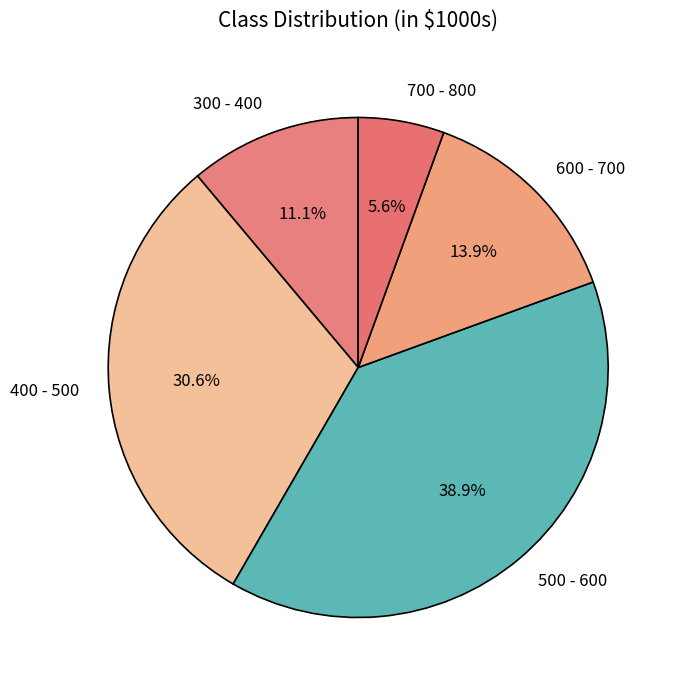

Is there a majority slice in this chart?

No